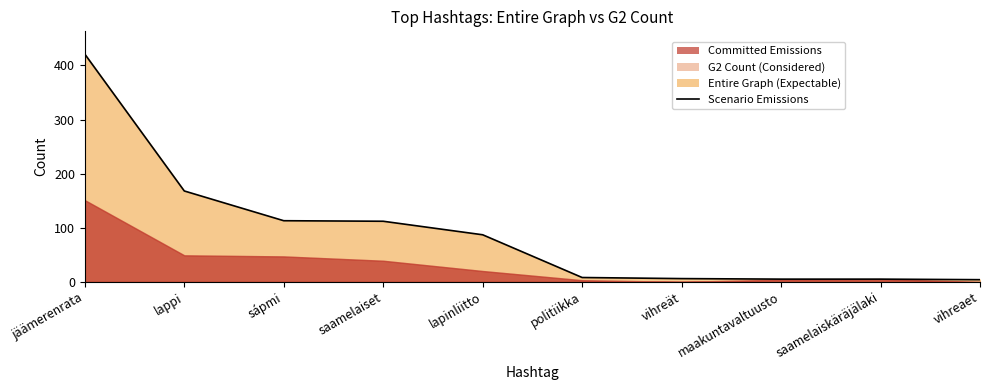

Is it true that the value at jäämerenrata is 279?

False